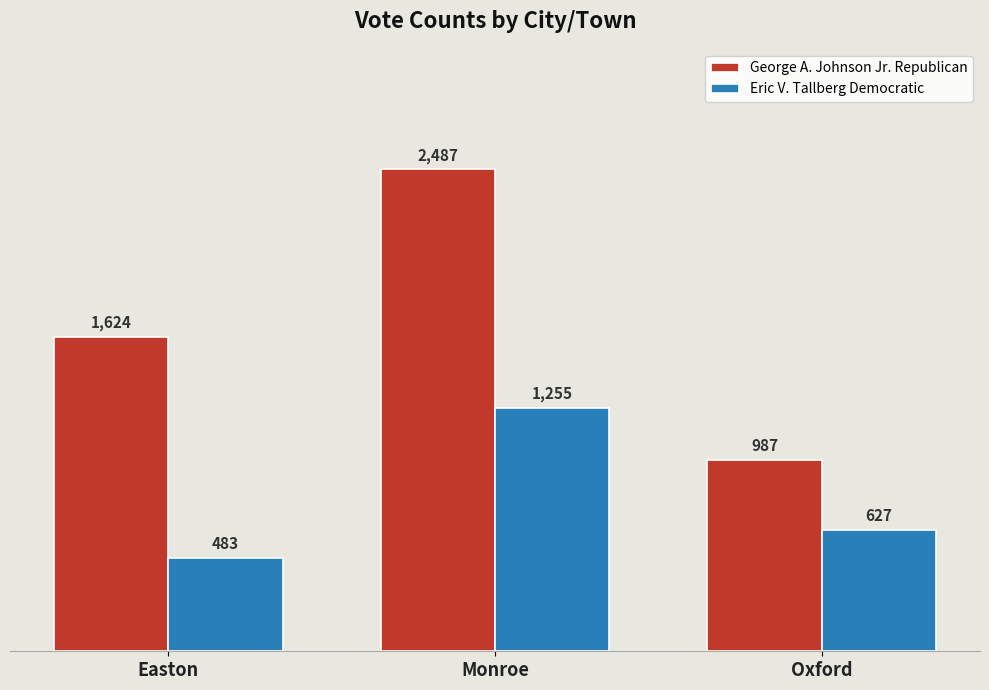

Where does the Eric V. Tallberg Democratic series first go above 627?

Monroe